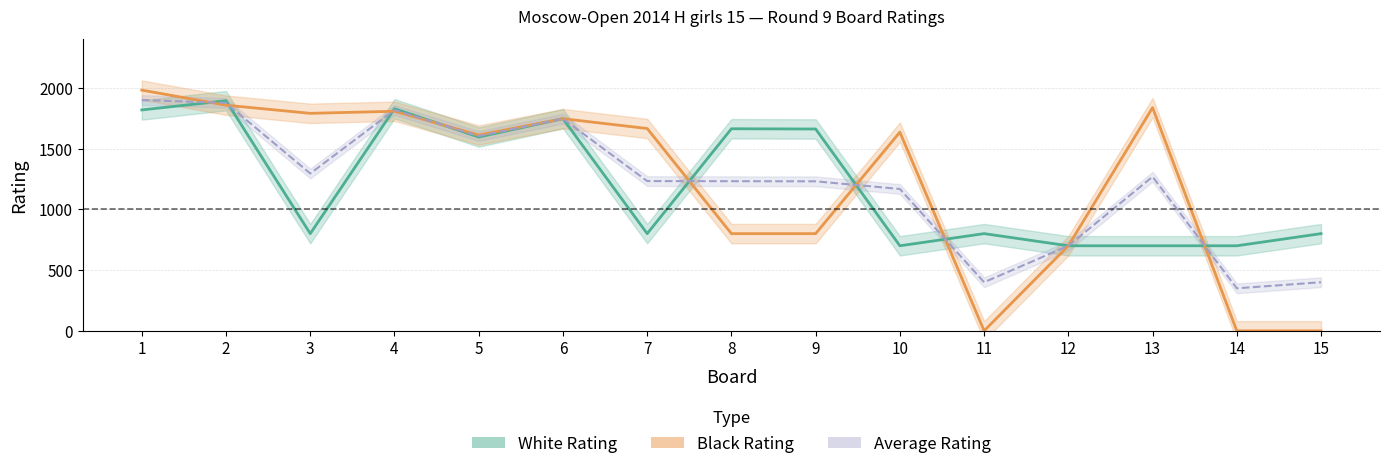

What is the difference between the highest and lowest values at 3?

990